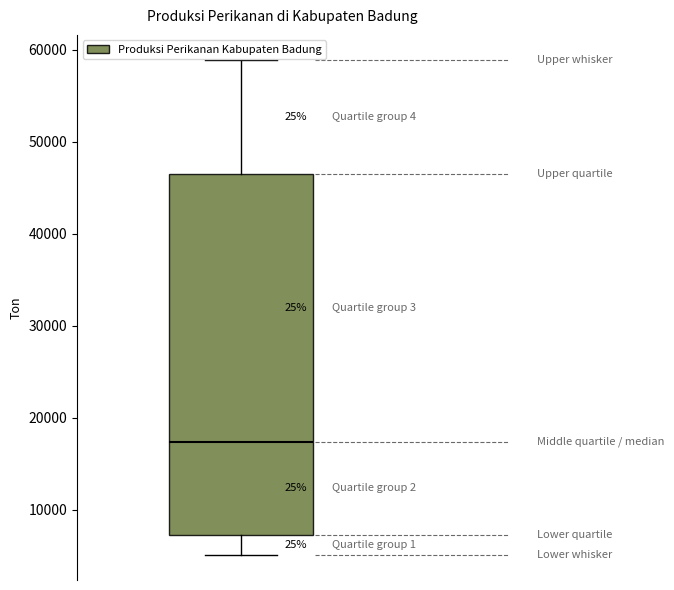

Read this box plot against the y-axis: the position of the median line, the range covered by the box, and the ends of both whiskers. The values are not printed on the chart, so give them approximately, as read against the axis.

median 17000, box 7000 to 46000, whiskers 5000 to 59000